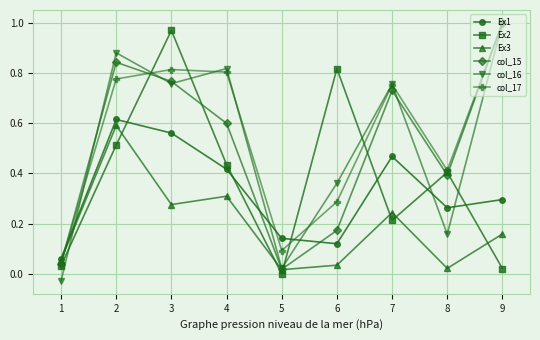

Between 2 and 3, which series saw the biggest shift?

Ex2